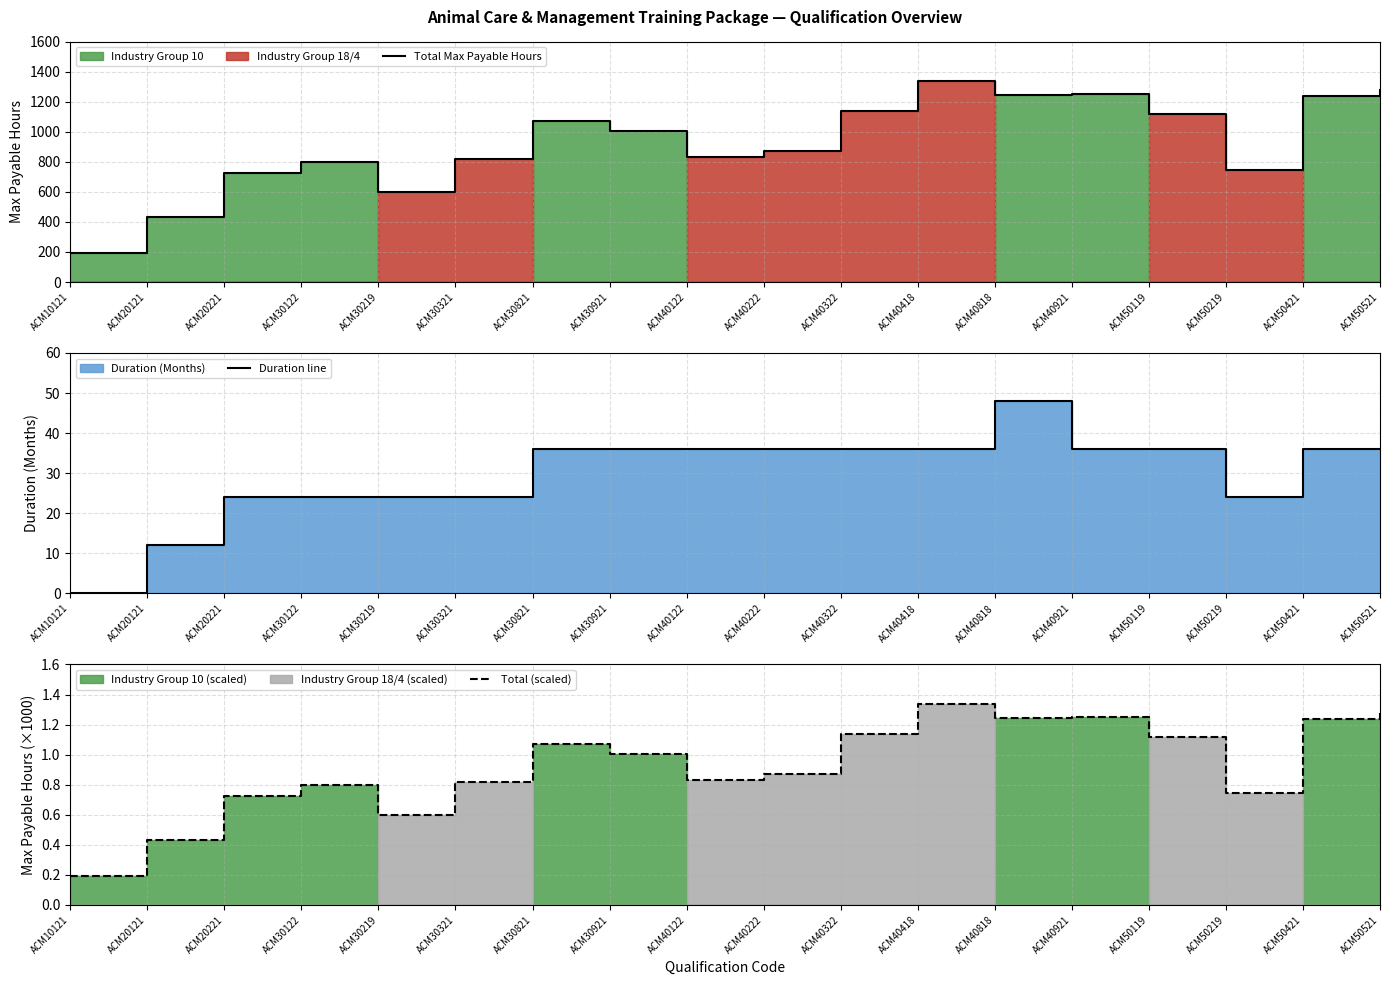

How many lines are shown in the chart?

3